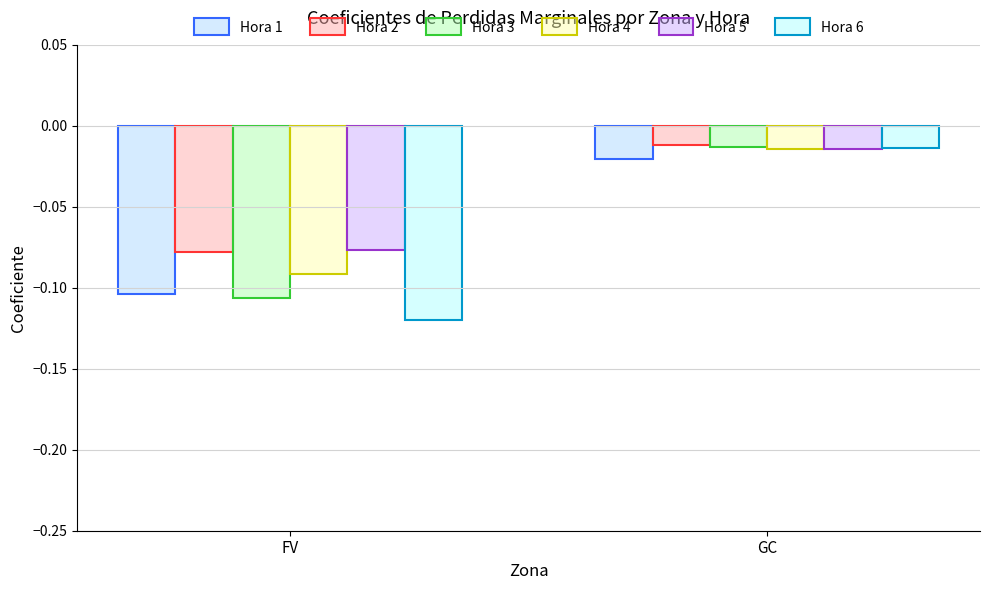

Where is Hora 2 nearest to the value 0?

GC